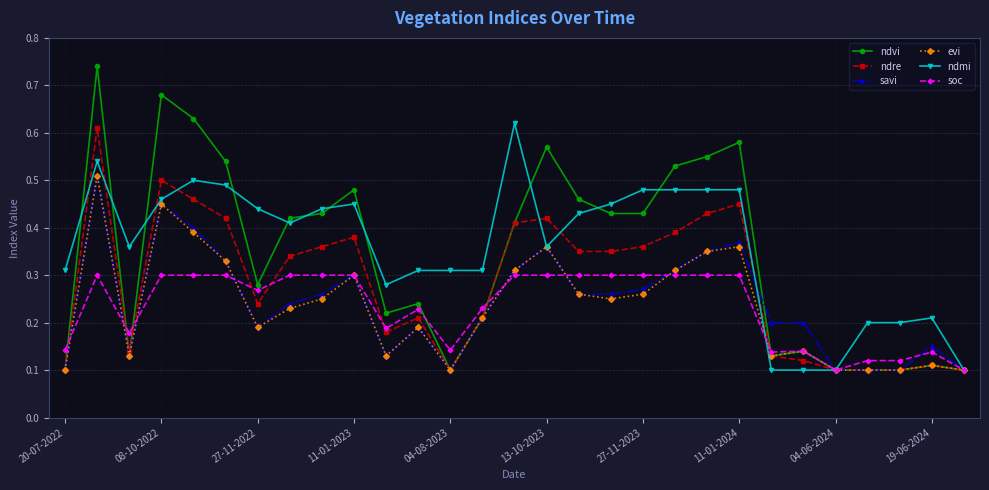

Which series has the largest range (max minus min)?

ndvi